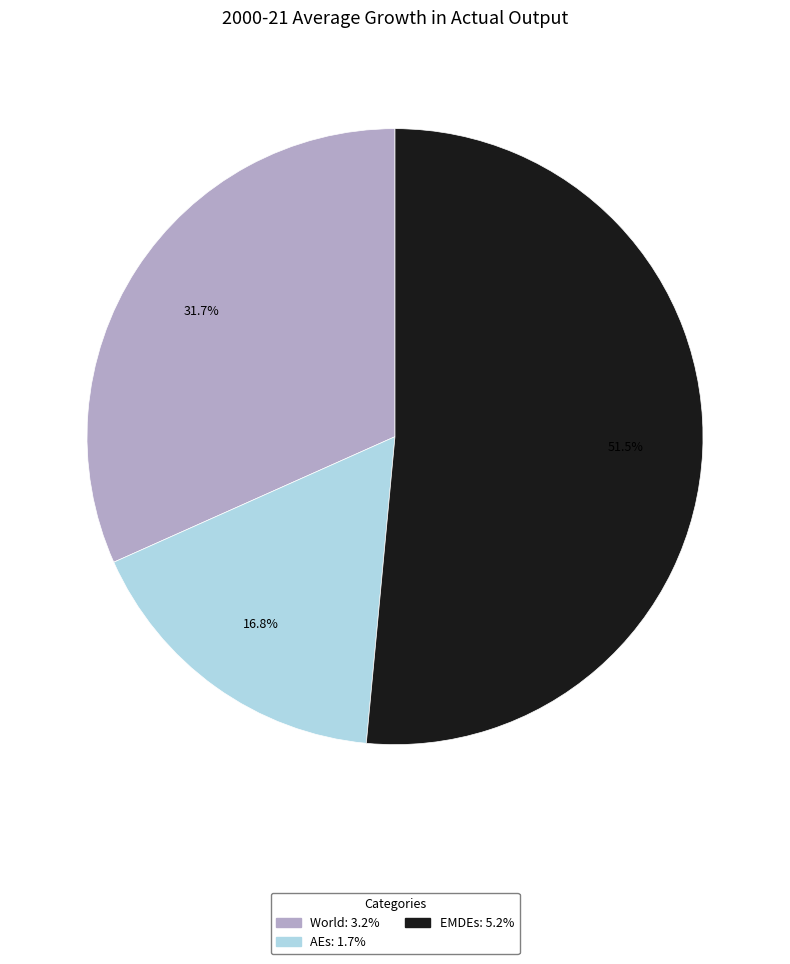

Which has a higher value, World or EMDEs?

EMDEs